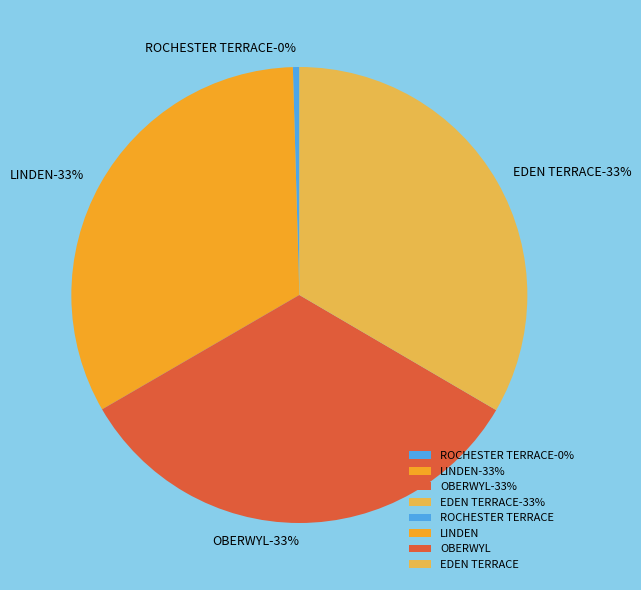

To the nearest percent, what is the combined percentage of OBERWYL and EDEN TERRACE?

67%